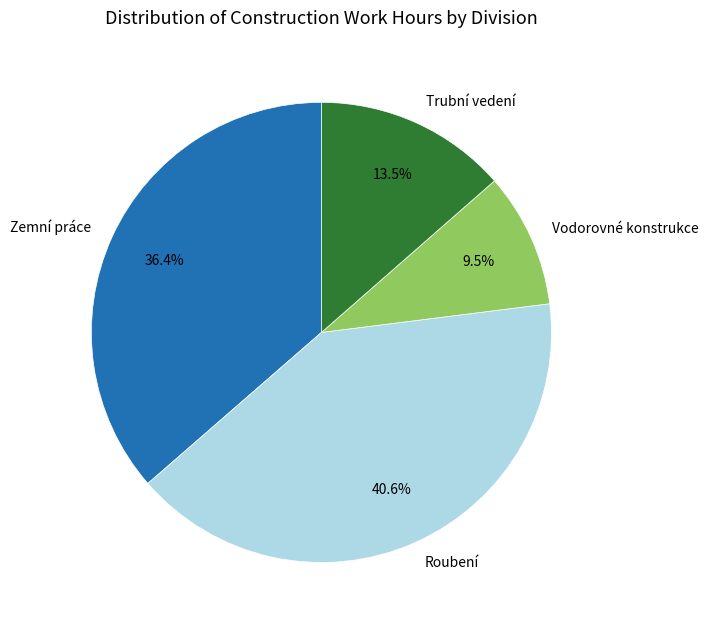

Rank the categories by value from lowest to highest.

Vodorovné konstrukce, Trubní vedení, Zemní práce, Roubení